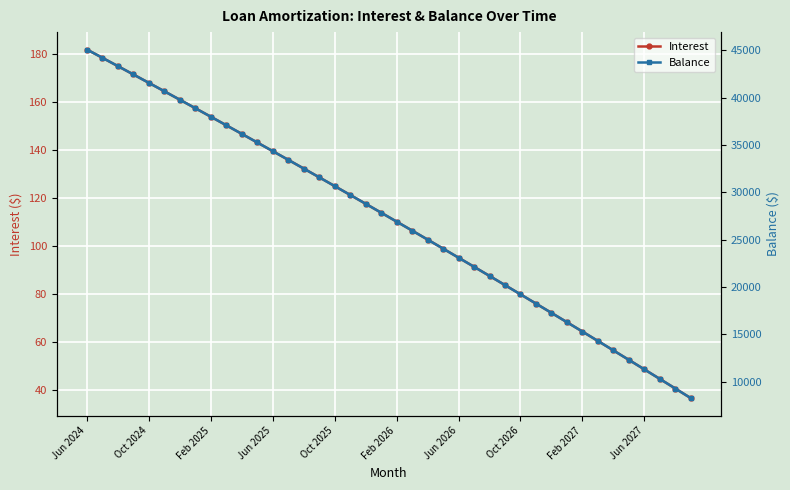

The value of Interest at Oct 2026 is 80.0. True or false?

True